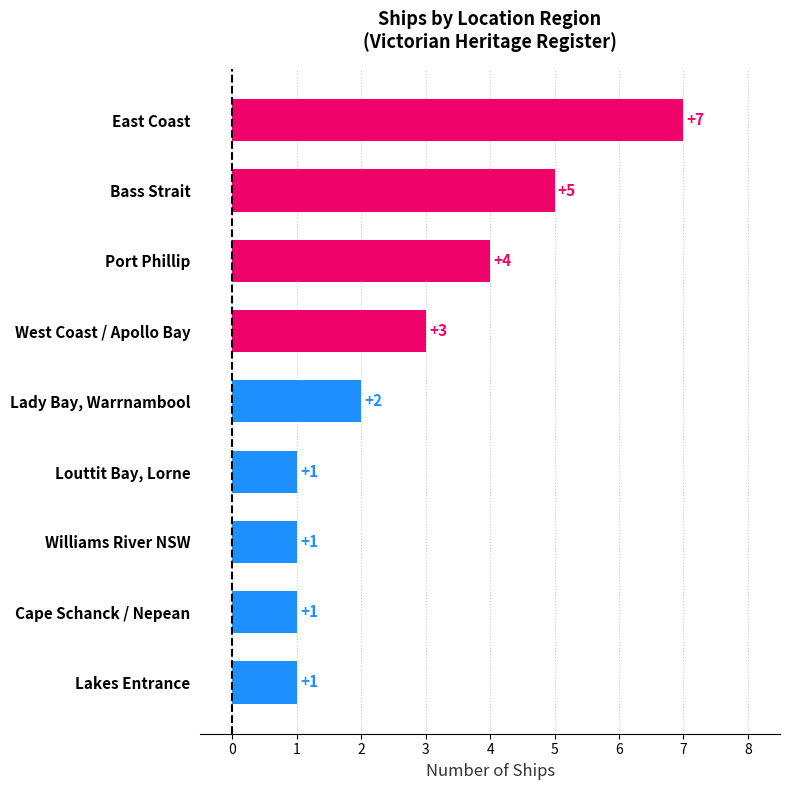

What is the smallest value displayed?

1